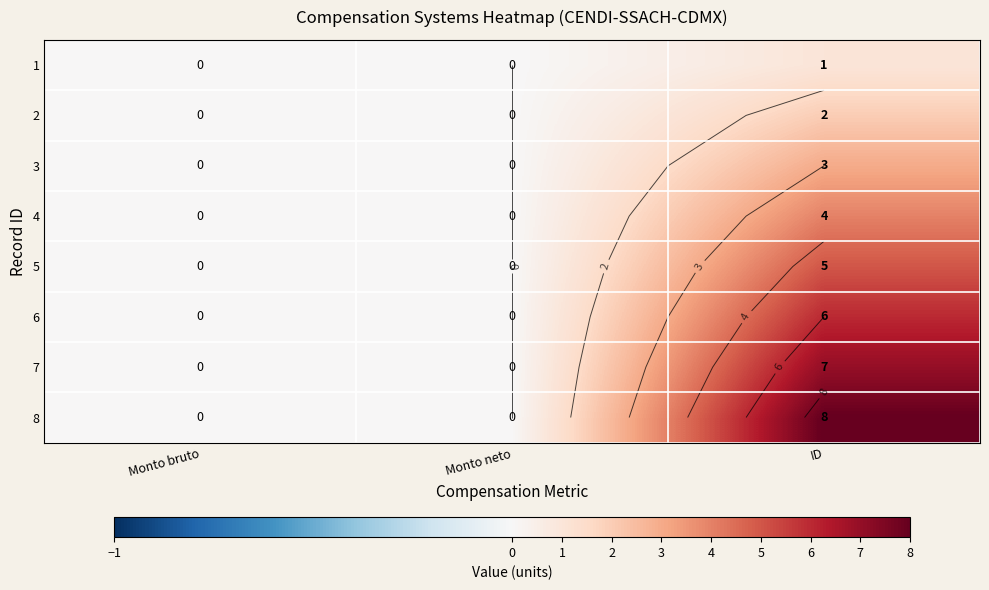

List the labels in order of 4 value, smallest first.

Monto bruto, Monto neto, ID